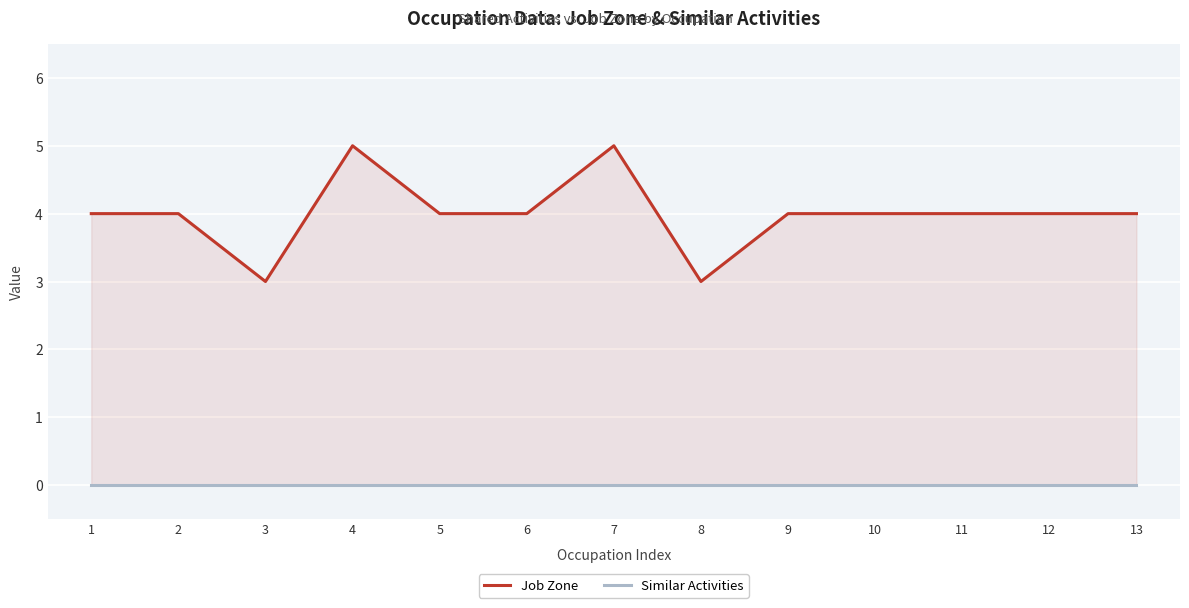

Which category has the highest value across all series?

4